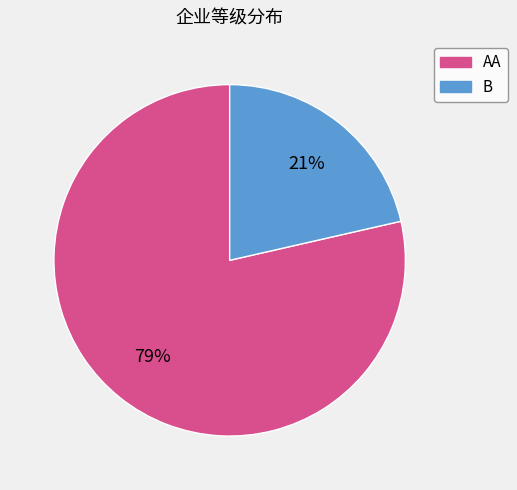

To the nearest percent, what portion does B represent?

21%